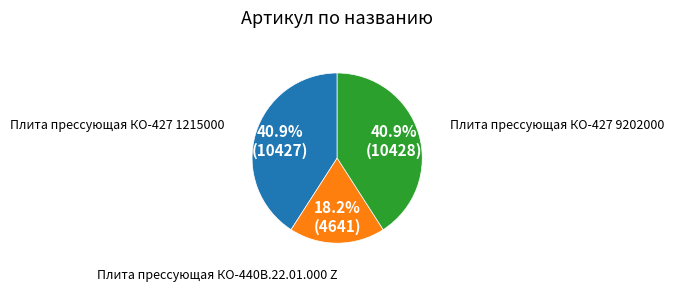

What is the smallest slice in the pie chart?

Плита прессующая КО-440В.22.01.000 Z